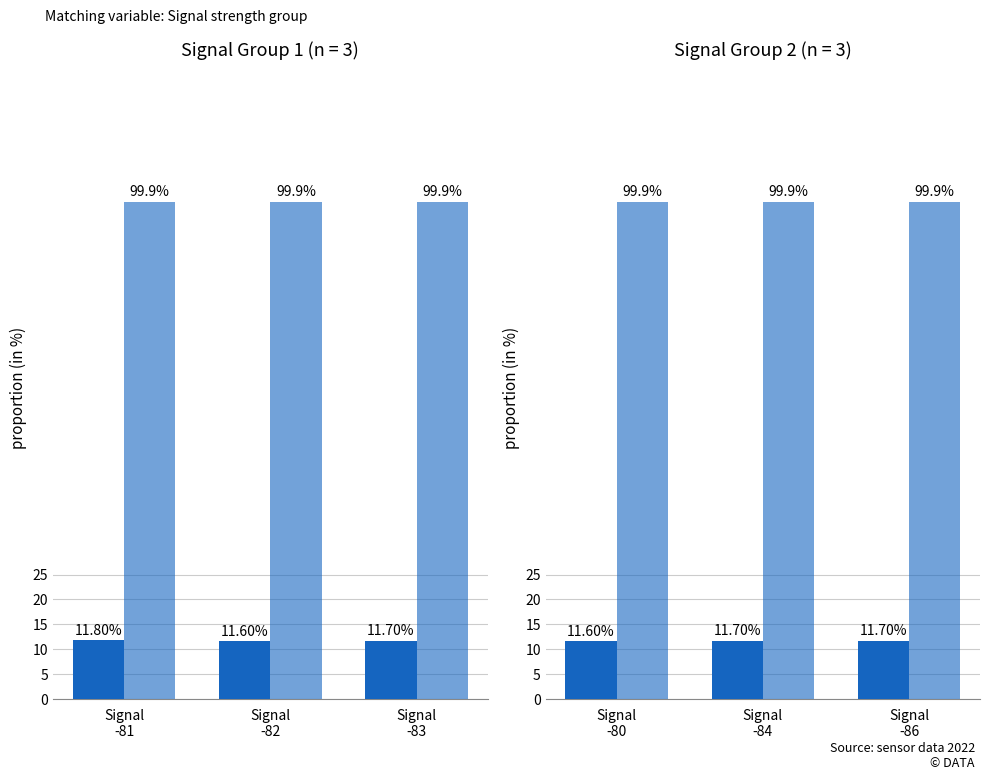

How many bars are there in each group?

2